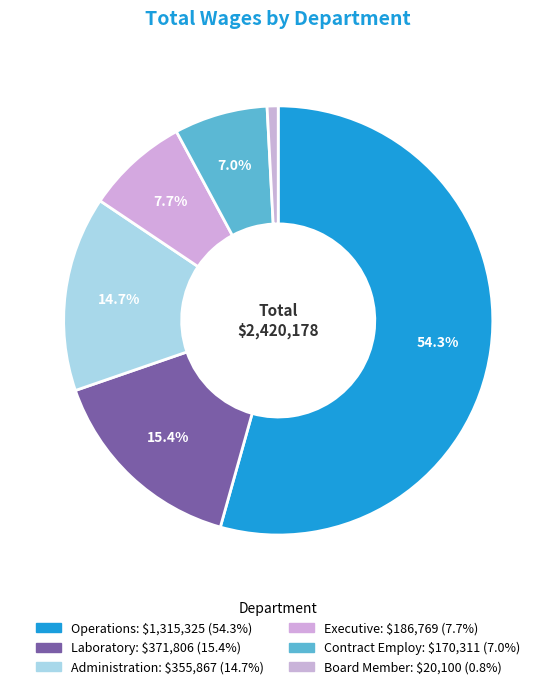

The Board Member slice represents 1% of the pie. True or false?

True